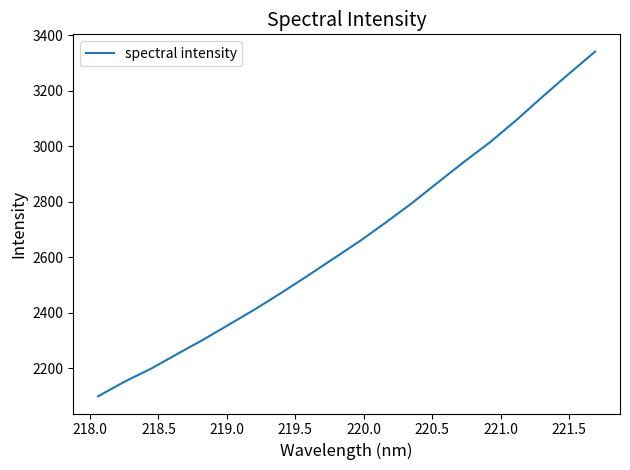

What is the smallest value displayed?

2098.2